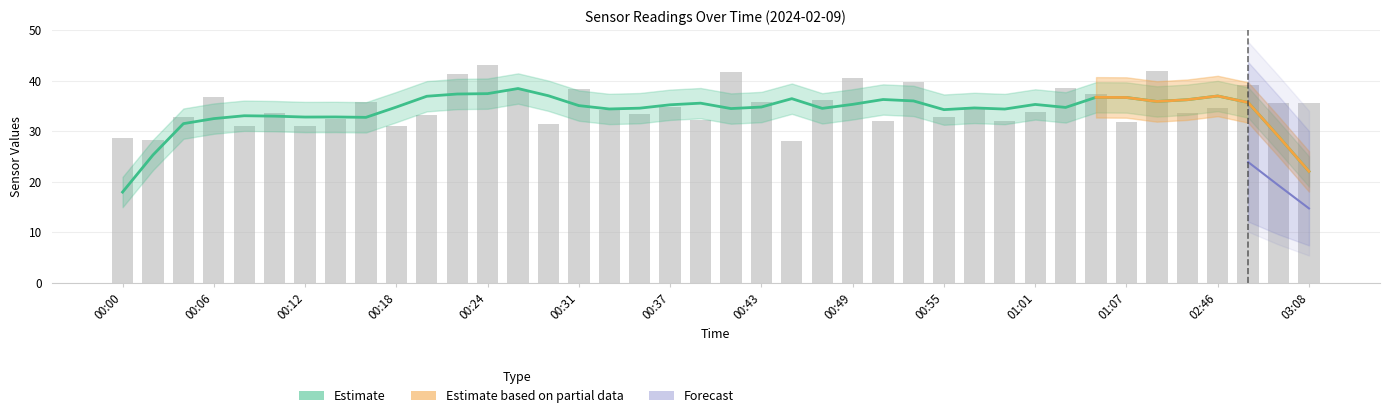

What position from the left is 00:04?

3